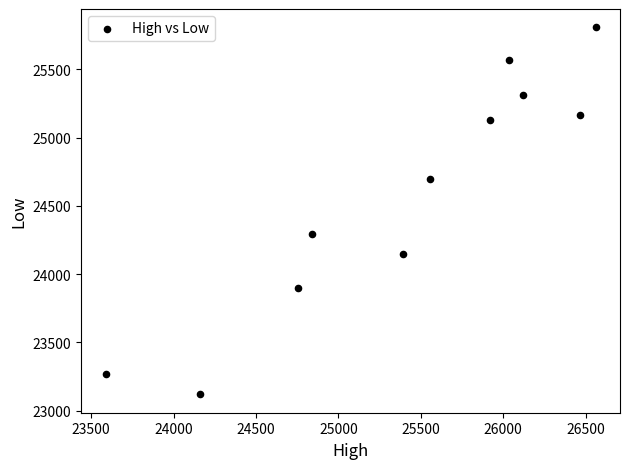

What Y value in the scatter plot is closest to 24464?

24297.6